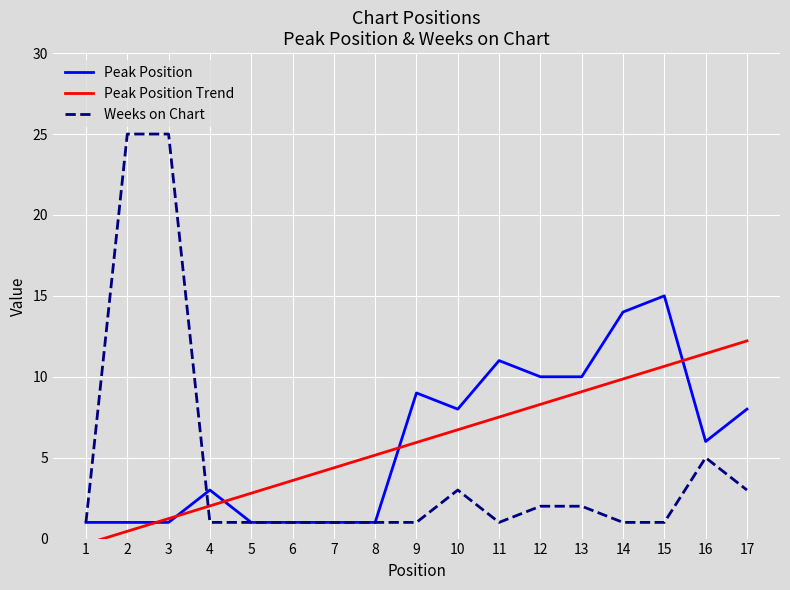

How many data points in Peak Position Trend are above 5?

10